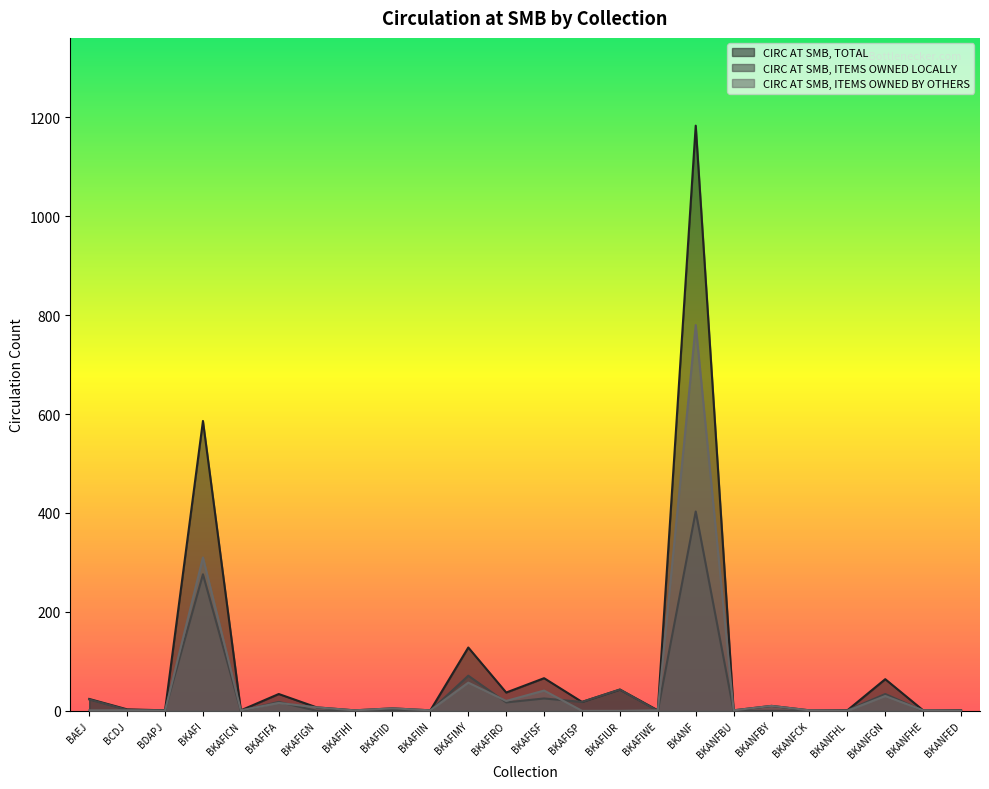

What is the total value across all series at BCDJ?

6